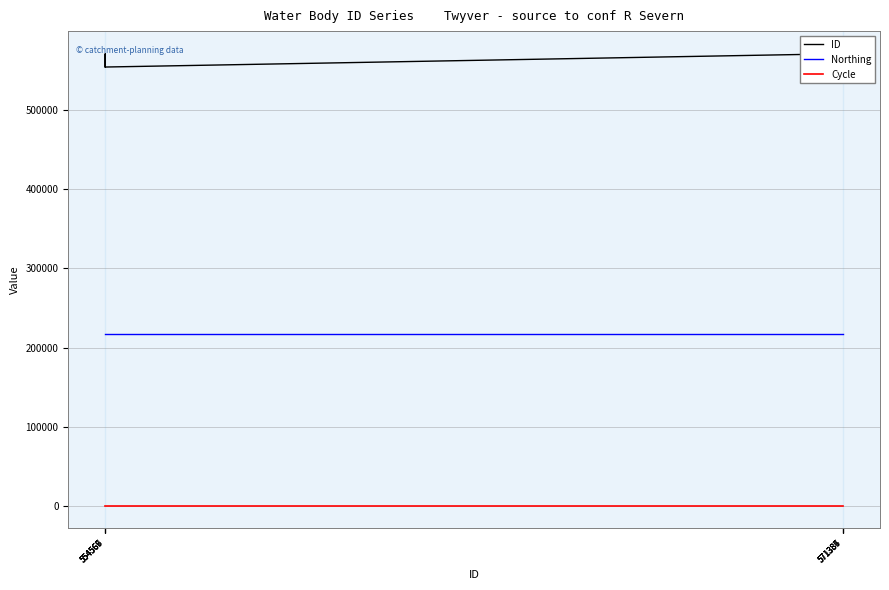

Which label corresponds to the smallest value in the chart?

554566